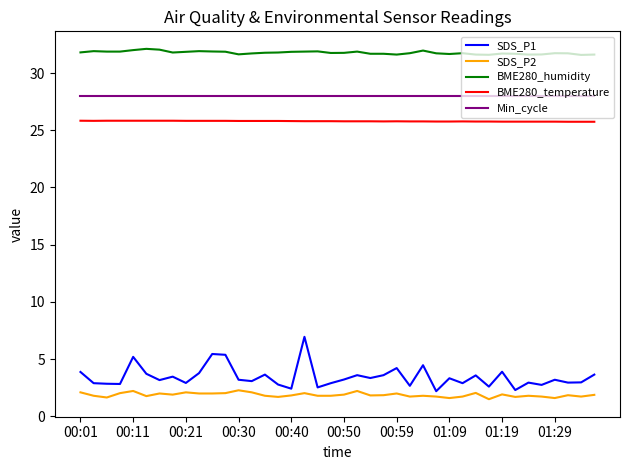

Does the chart display data point markers on the line(s)?

No